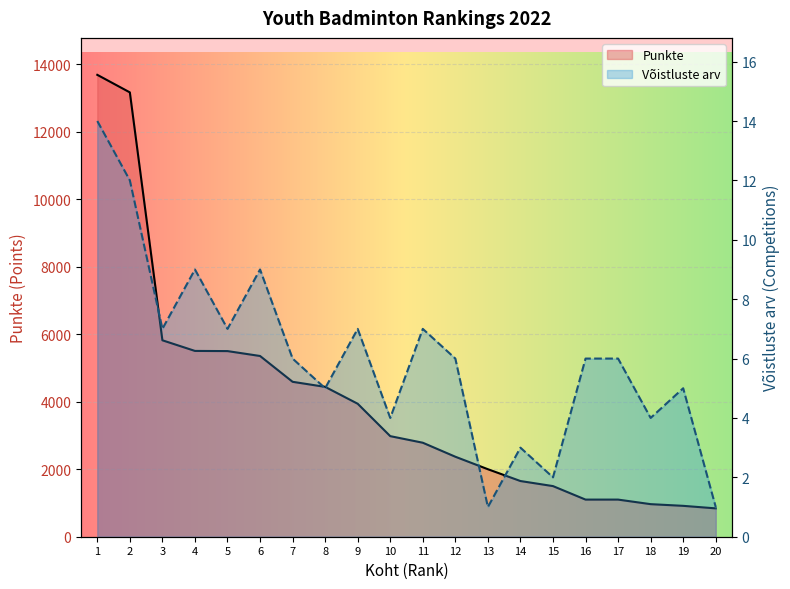

In Võistluste arv, how many points are higher than both neighbors (excluding endpoints)?

6